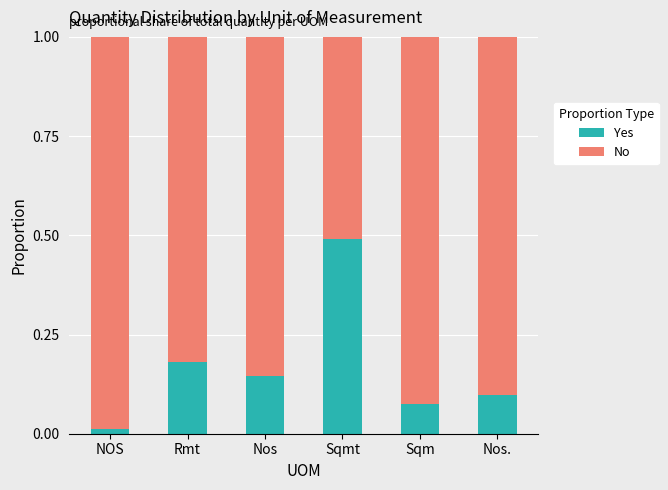

List the labels in order of Yes value, largest first.

Sqmt, Rmt, Nos, Nos., Sqm, NOS